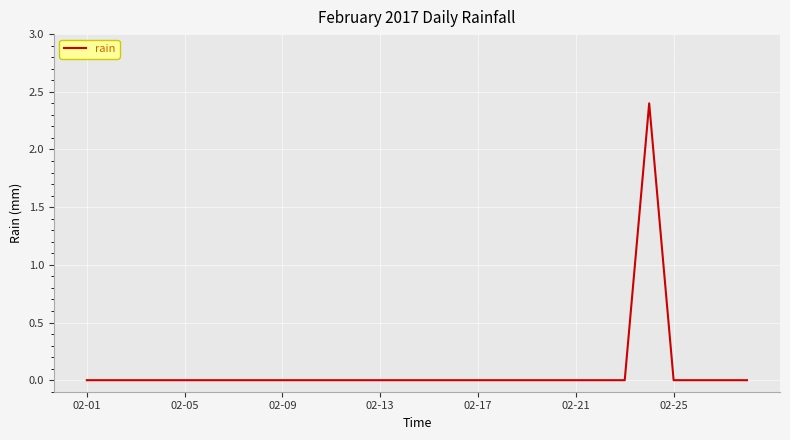

How many lines are shown in the chart?

1